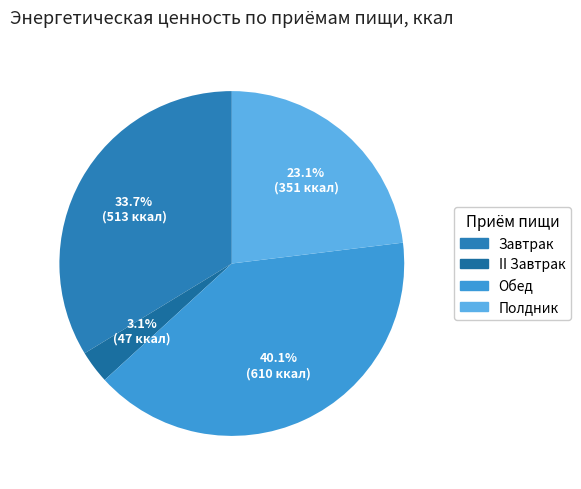

Which category has the biggest portion of the pie?

Обед